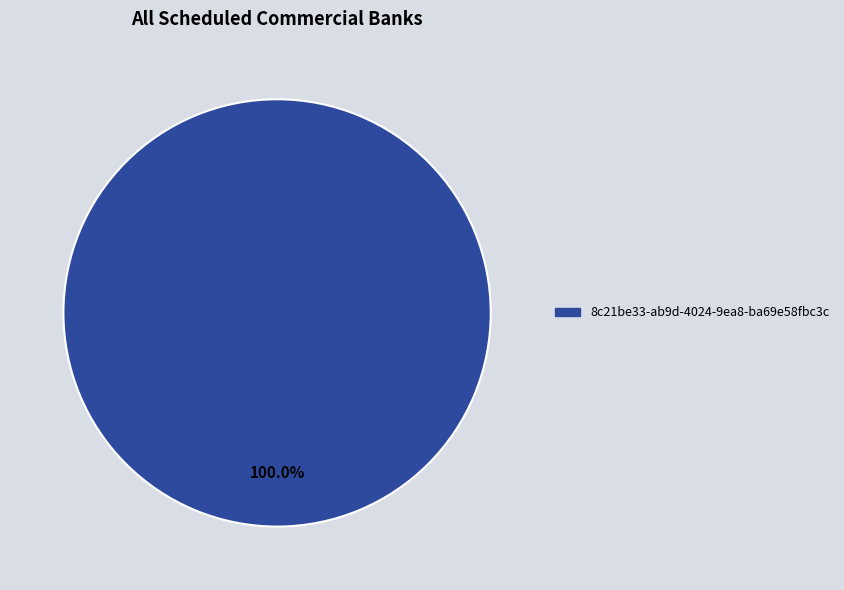

Rank the categories by value from lowest to highest.

8c21be33-ab9d-4024-9ea8-ba69e58fbc3c